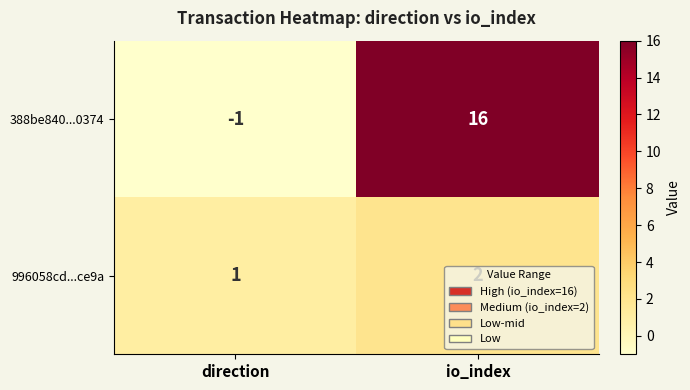

What is the average value of the 388be840...0374 series?

8